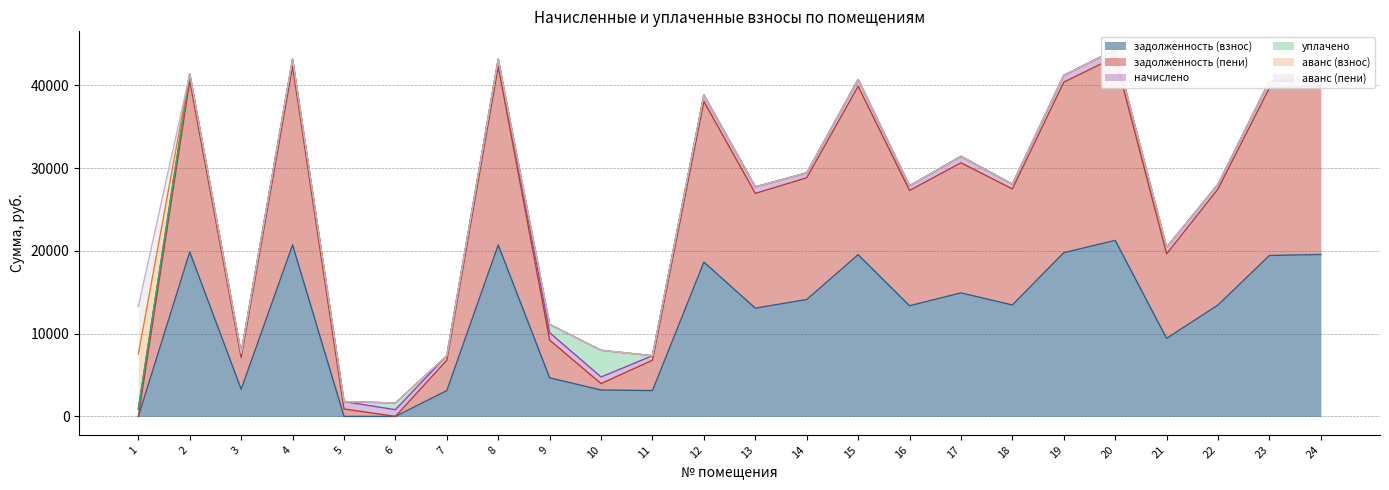

How many times do уплачено and начислено cross each other?

4